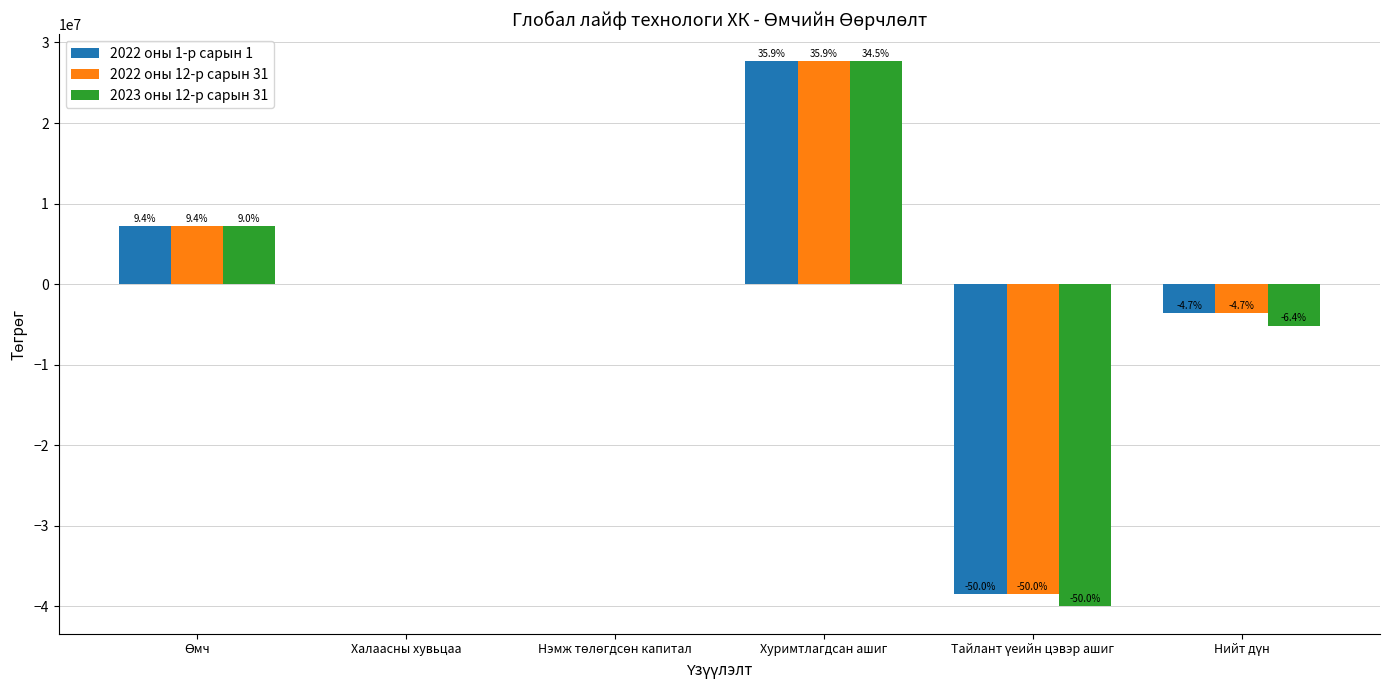

Is it true that 2022 оны 1-р сарын 1 equals 30765605 at Халаасны хувьцаа?

False